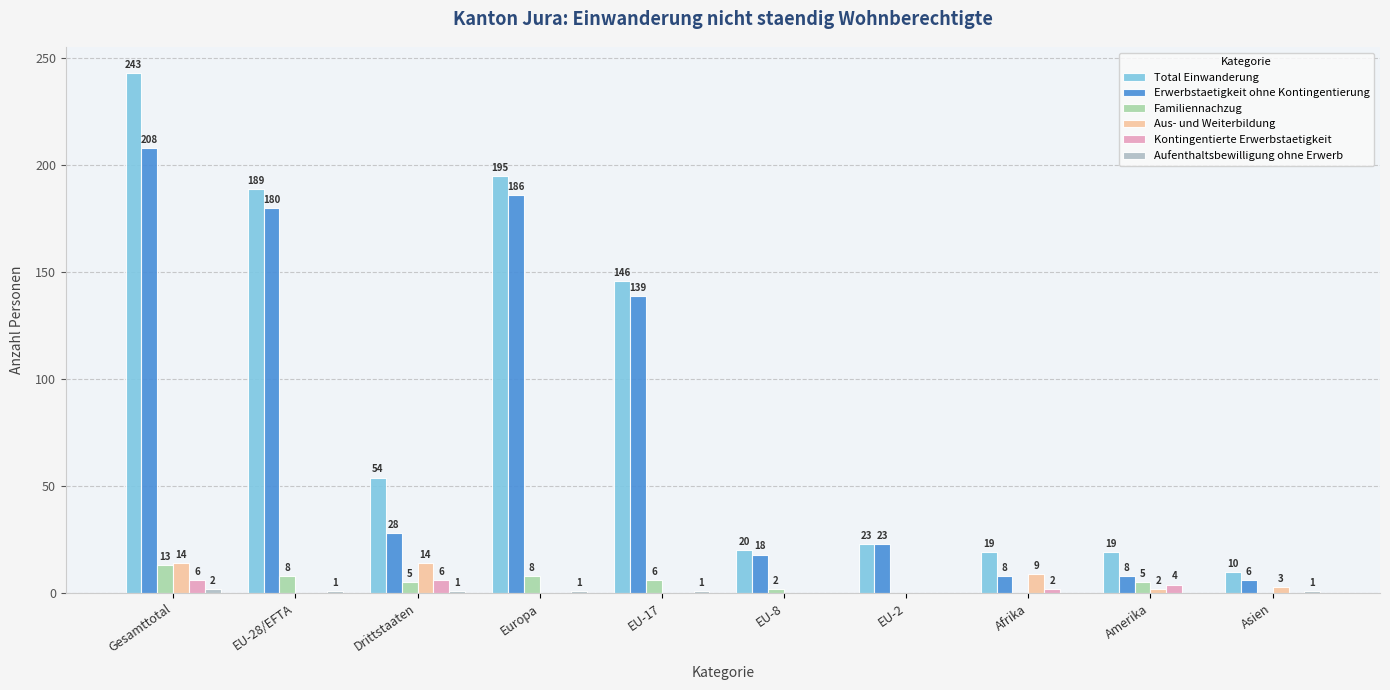

Are the bars horizontal?

No